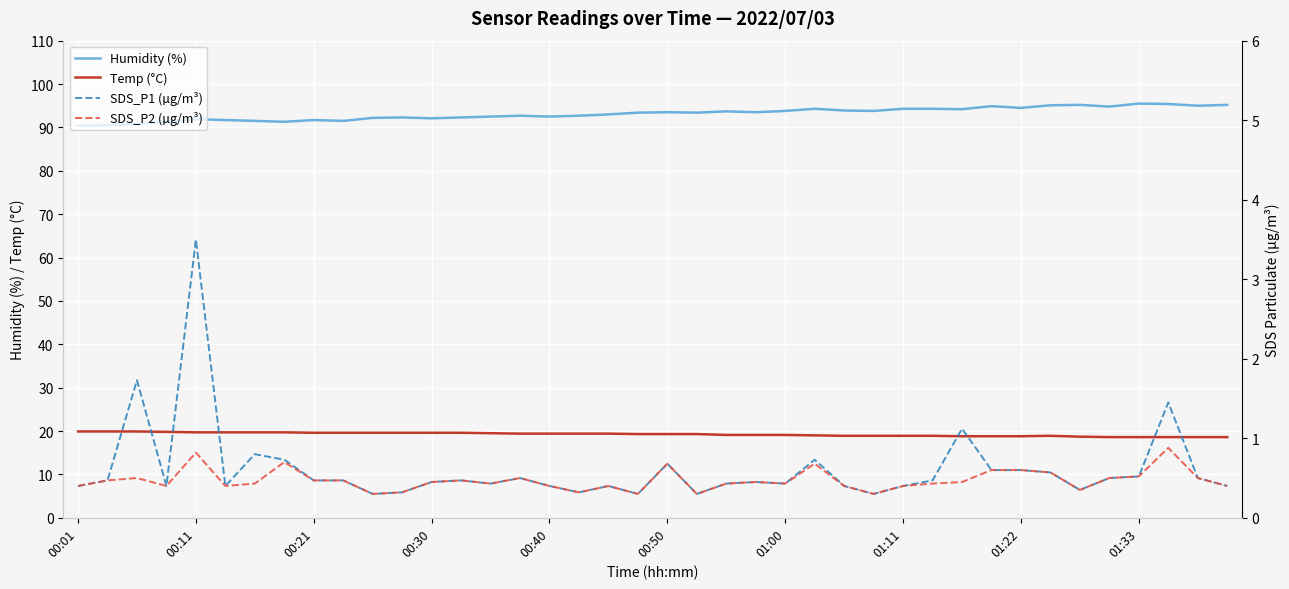

True or false: Humidity (%) and Temp (°C) intersect in this chart.

False